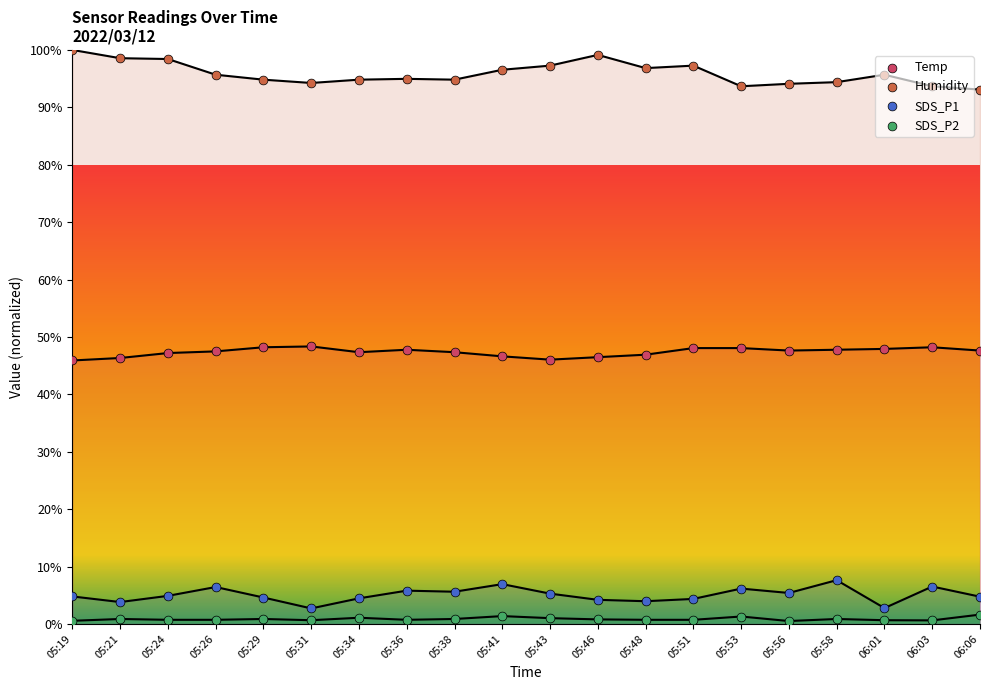

Which series contains the lowest Y value?

SDS_P2